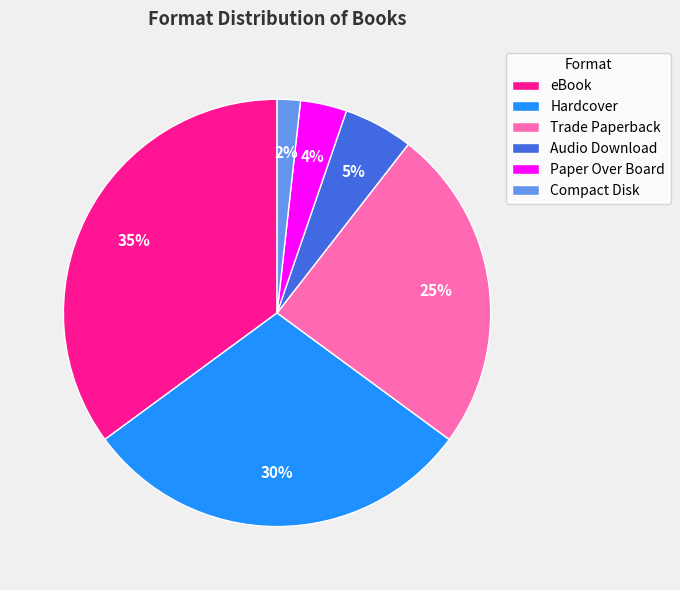

What is the largest slice in the pie chart?

eBook